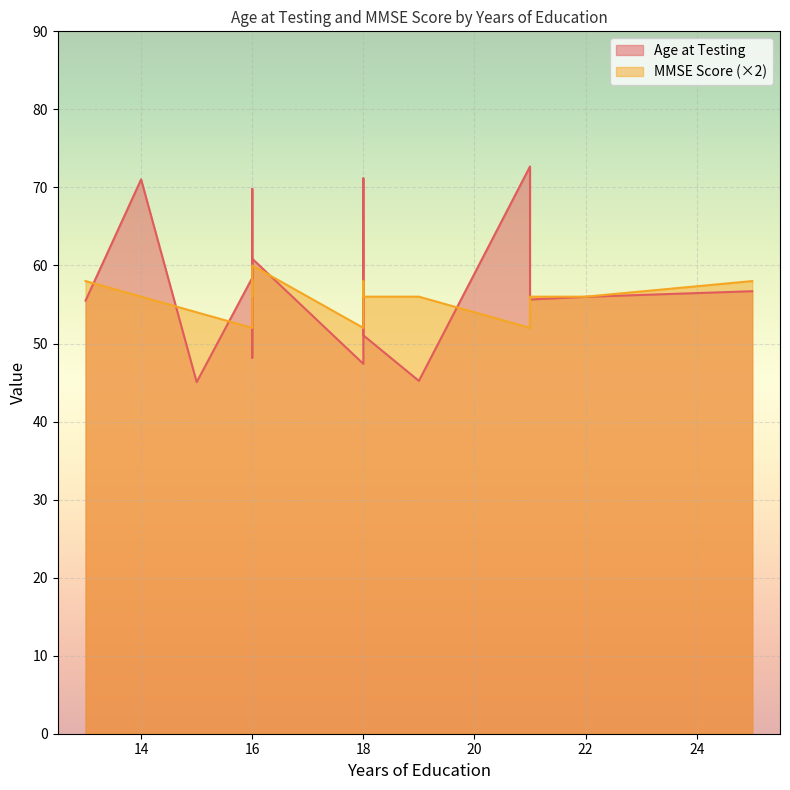

Count the MMSE Score values in the range 27 to 29.

12